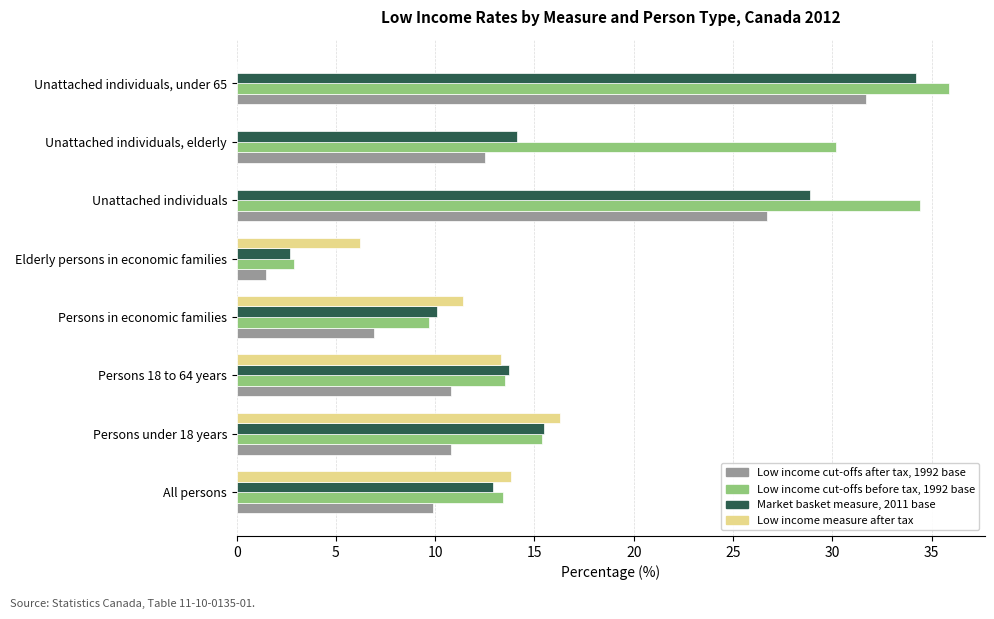

Is it true that Low income cut-offs after tax, 1992 base equals 10.8 at Persons 18 to 64 years?

True